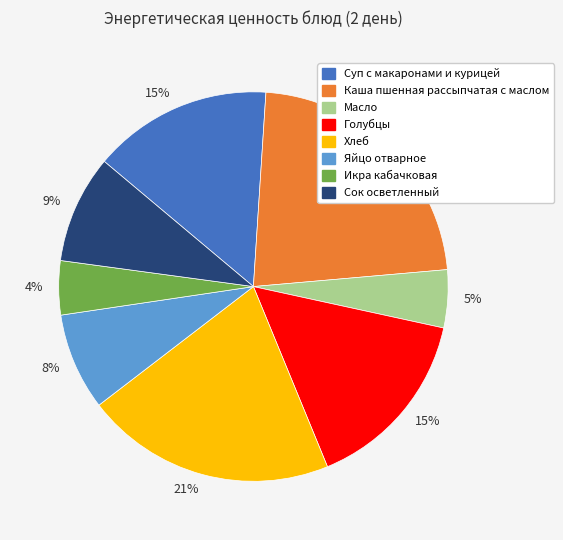

How many slices are in this pie chart?

8